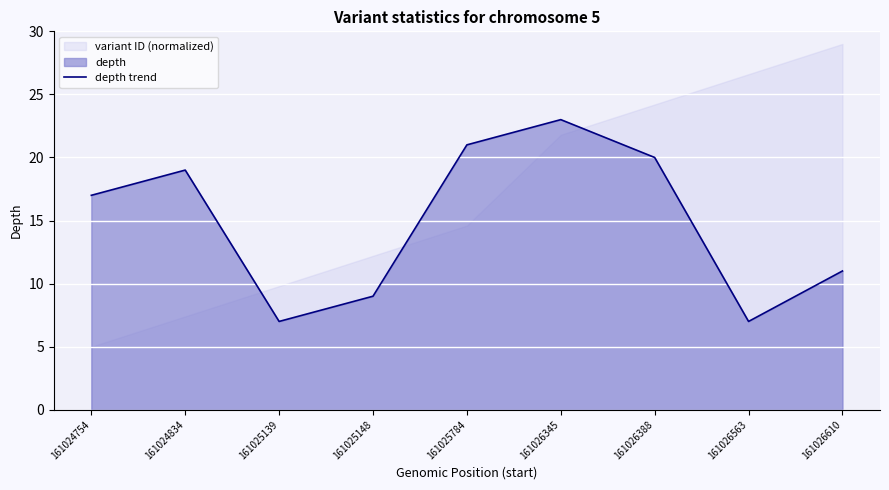

Where is depth trend nearest to the value 15?

161024754